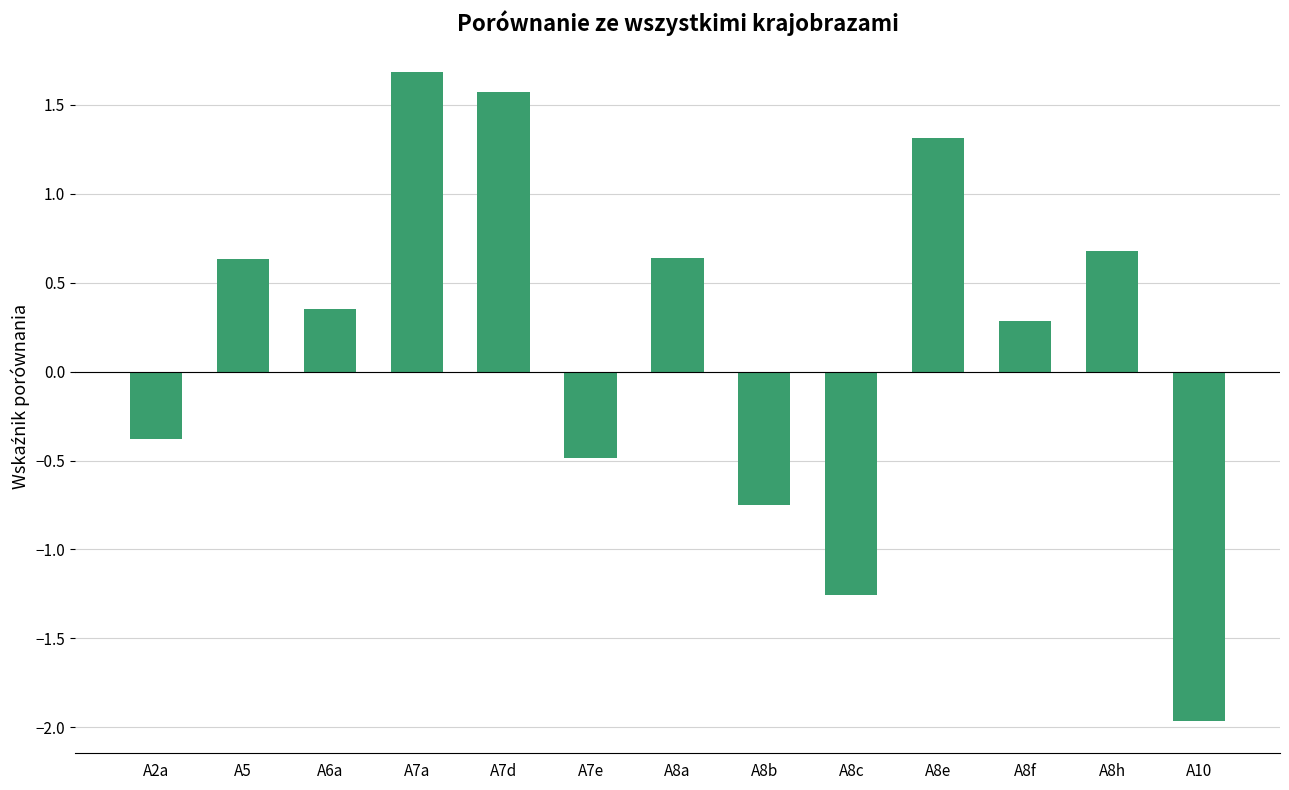

Are the bars grouped side by side (vs. stacked)?

No